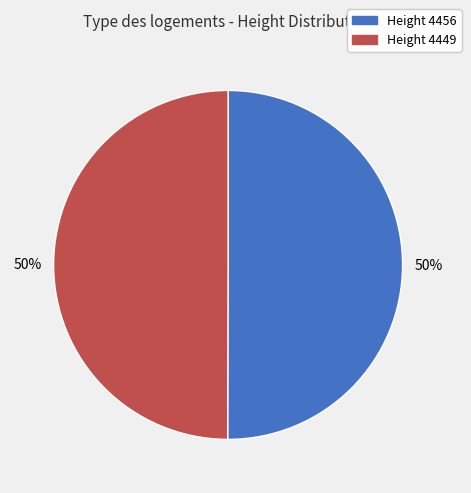

How many segments does this pie chart have?

2